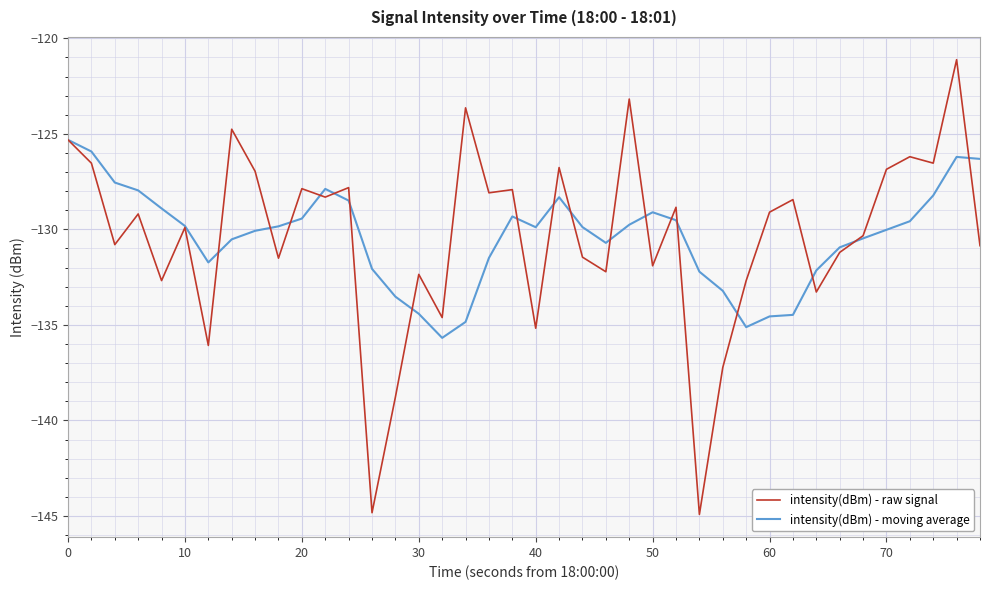

Which series ends up on top after the final intersection of intensity(dBm) - raw signal and intensity(dBm) - moving average?

intensity(dBm) - moving average